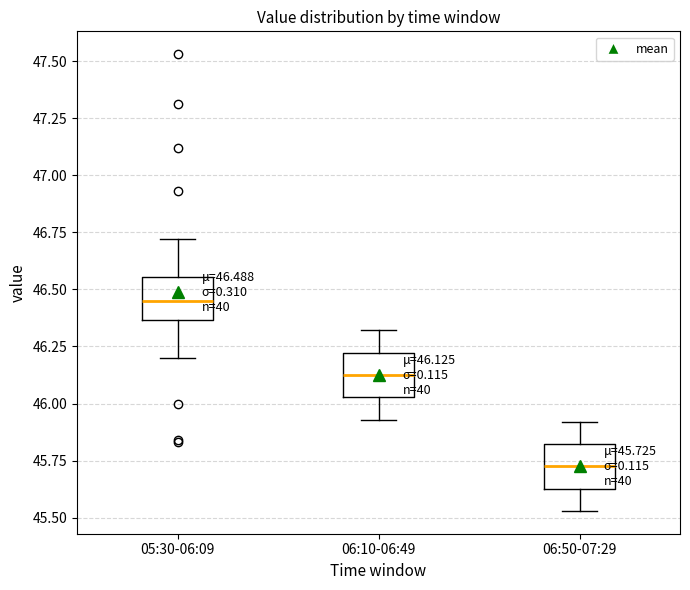

Which box's median line is the lowest?

06:50-07:29